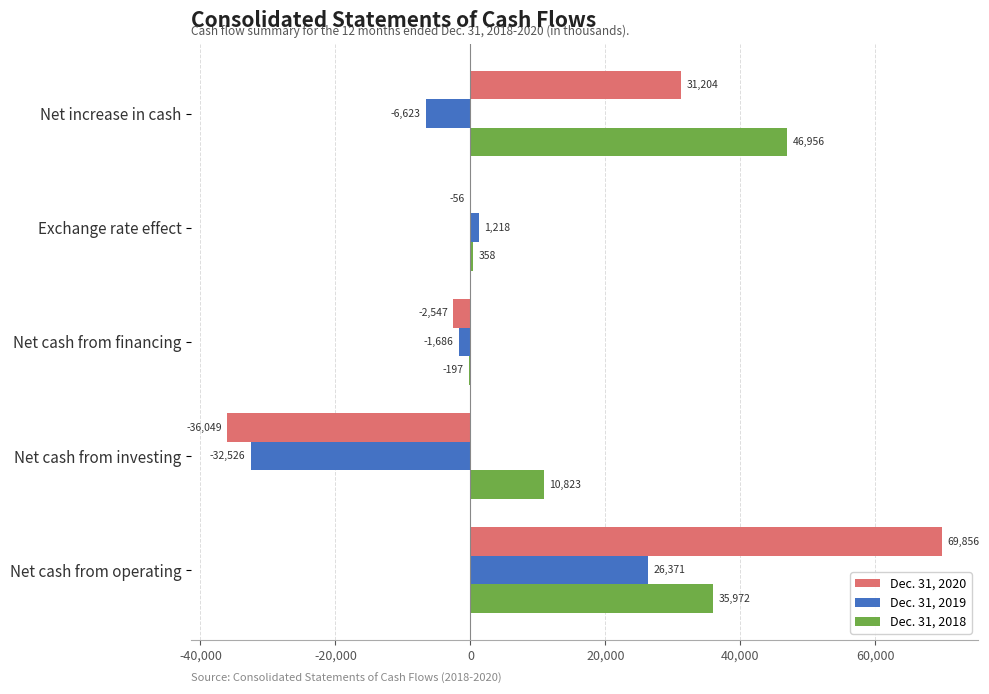

Which series has the largest total across all categories?

Dec. 31, 2018